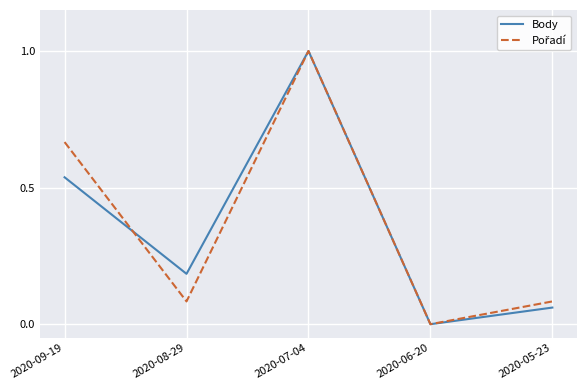

The value of Body at 2020-05-23 is 0.0. True or false?

False